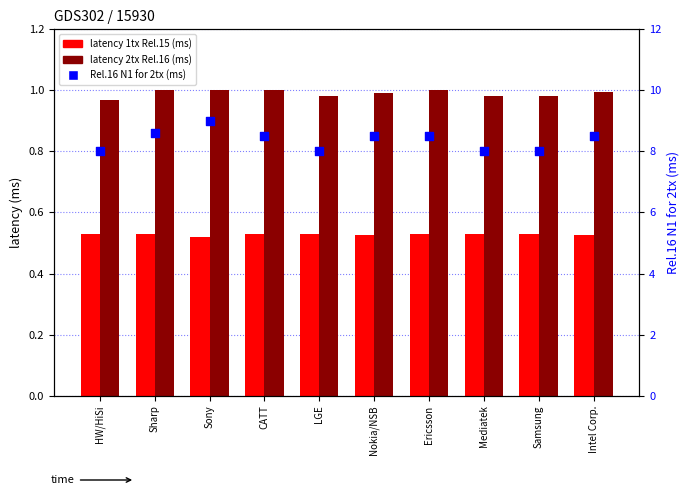

What is the total value across all series at CATT?

10.0